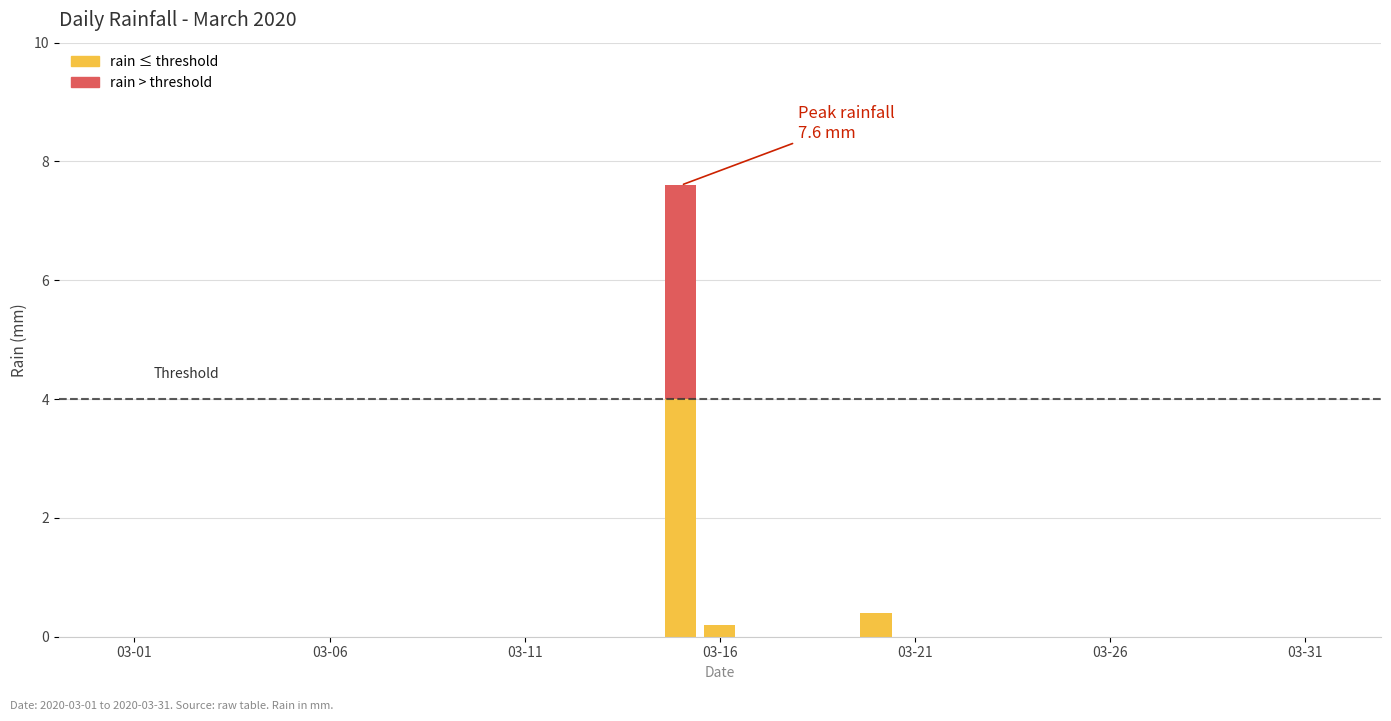

What position from the left is 03-11?

3